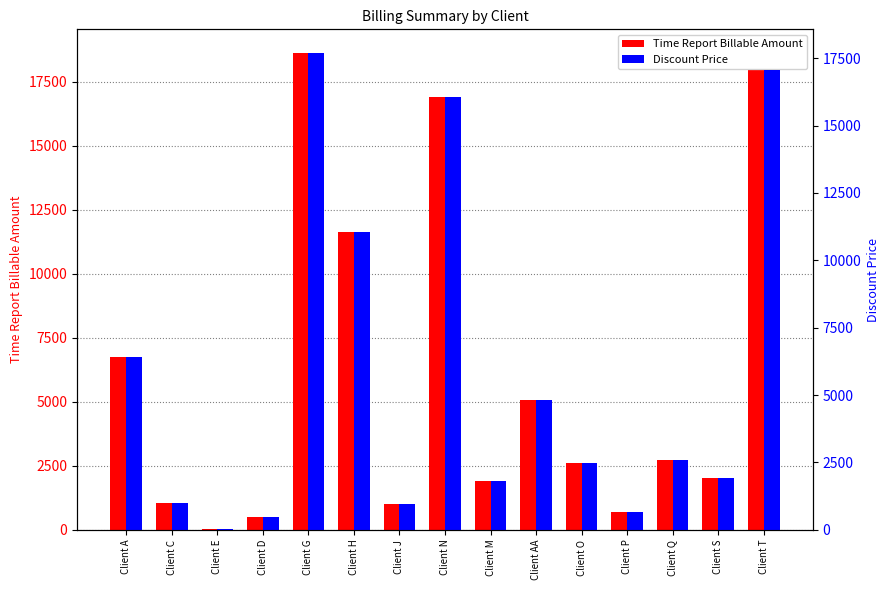

Is it true that Discount Price equals 43.9 at Client E?

True